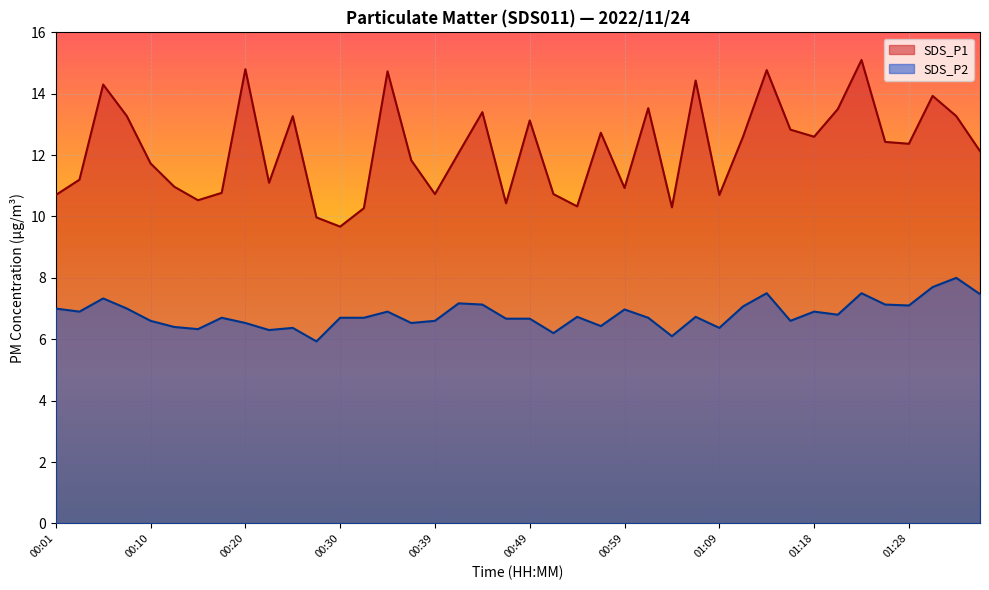

True or false: SDS_P1 and SDS_P2 cross at least once.

False